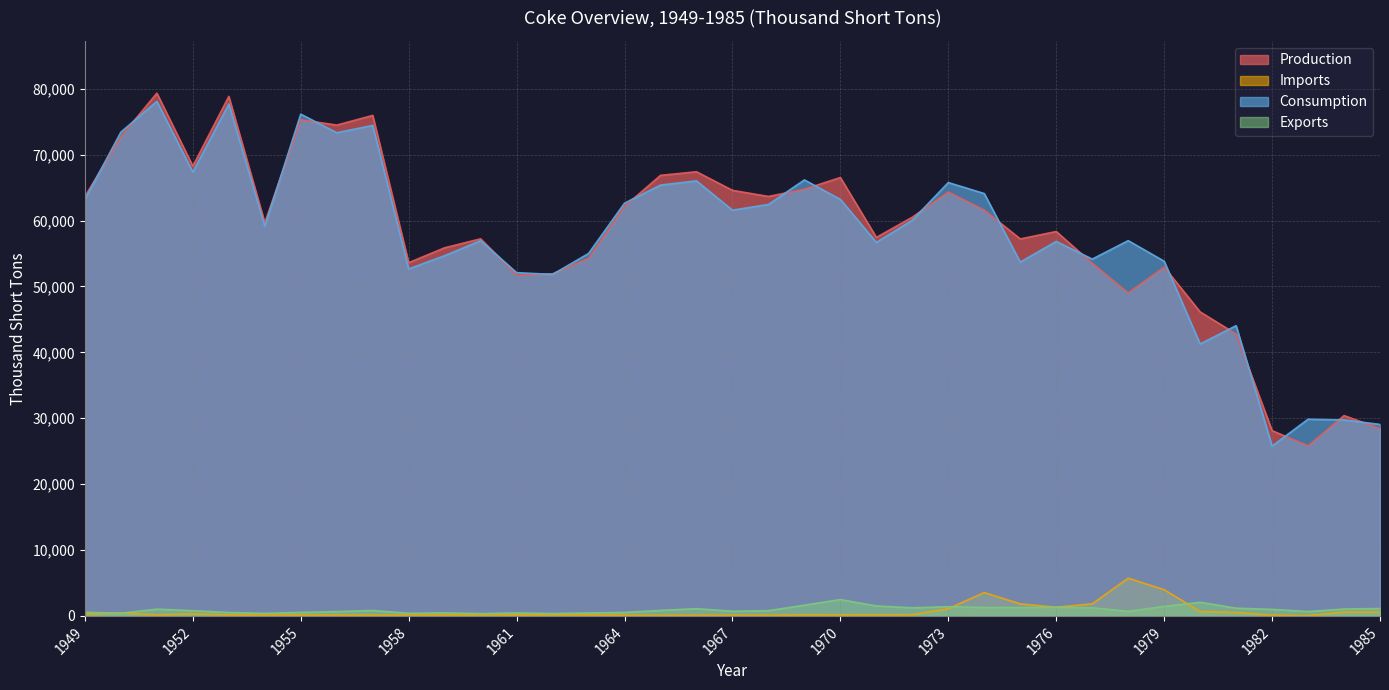

Which category has the lowest value in the Consumption series?

1982